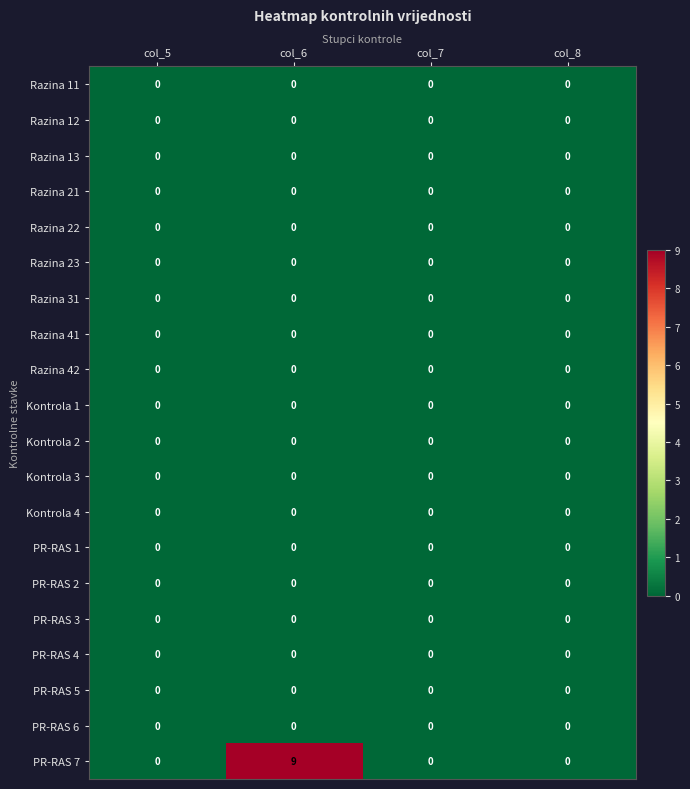

True or false: Razina 13 has a value of 0 at col_7.

True